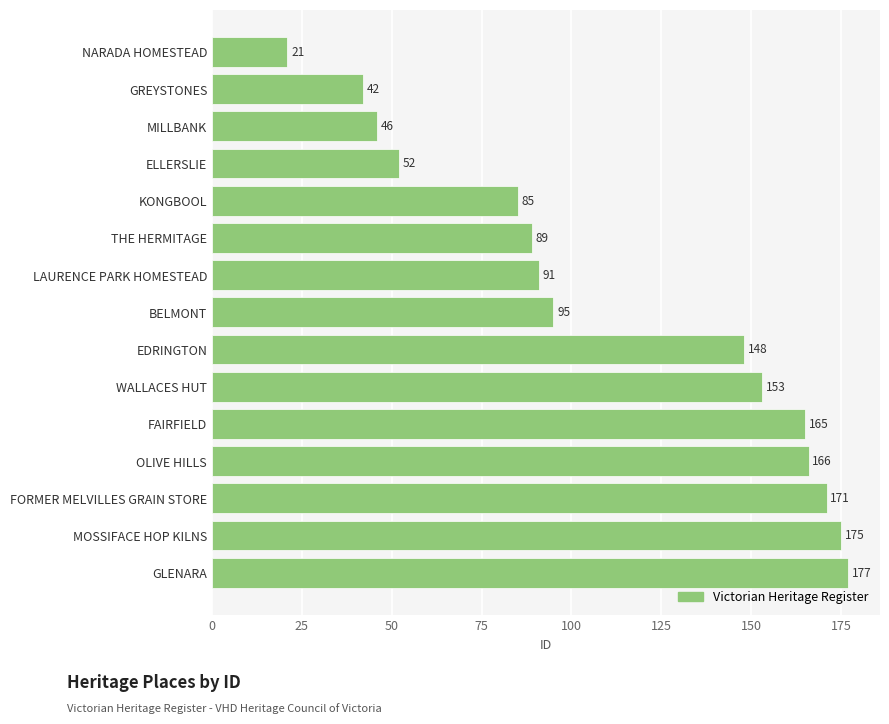

What value does the data have at FORMER MELVILLES GRAIN STORE?

171